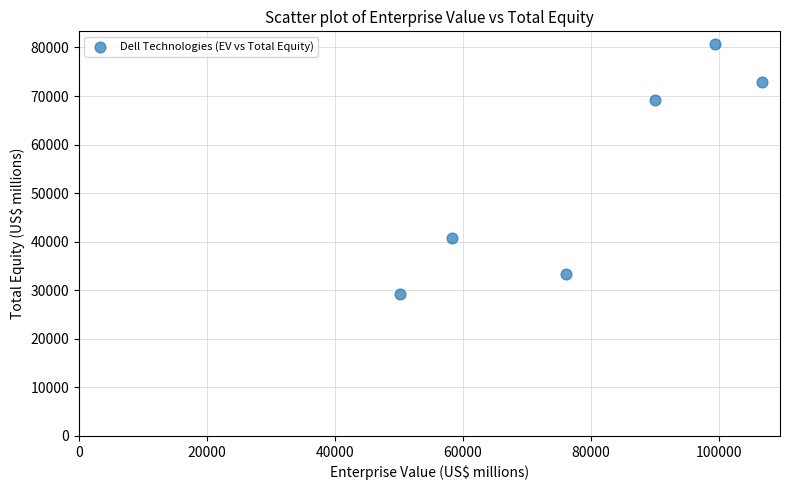

What is the range of Y values (max minus min)?

51510